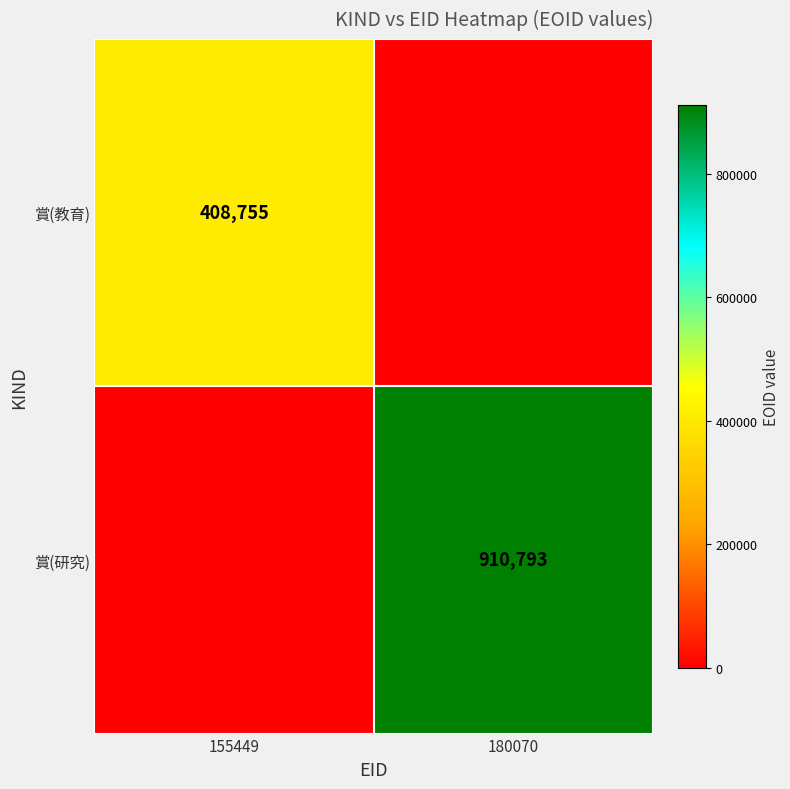

Is the value of 賞(教育) at 155449 greater than the value of 賞(研究) at 180070?

No